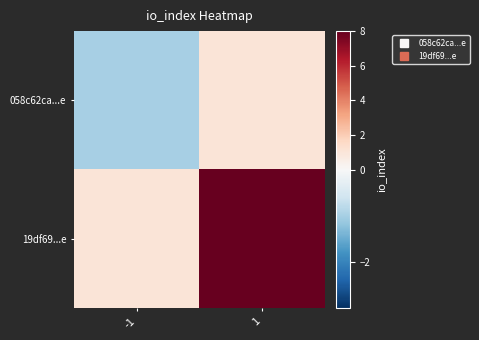

Rank the series at 1 from highest to lowest value.

19df69...e, 058c62ca...e